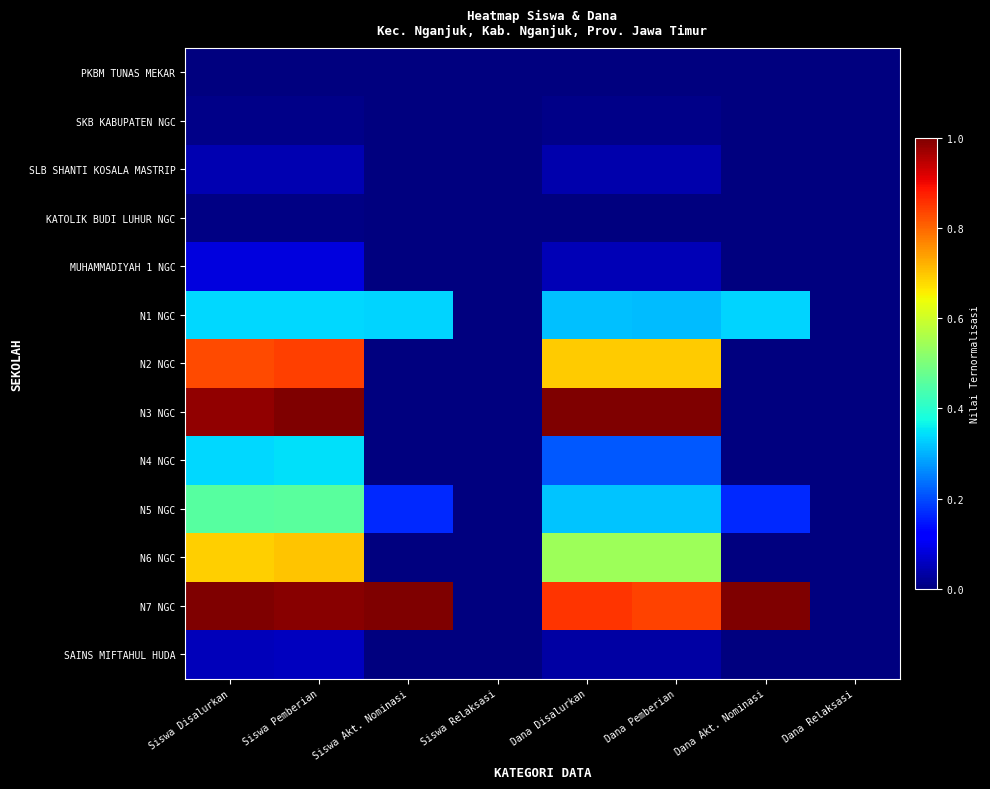

Reading left to right, transcribe all the data shown in this chart.

PKBM TUNAS MEKAR: Siswa Disalurkan=0.0	Siswa Pemberian=0.0	Siswa Akt. Nominasi=0.0	Siswa Relaksasi=0.0	Dana Disalurkan=0.0	Dana Pemberian=0.0	Dana Akt. Nominasi=0.0	Dana Relaksasi=0.0
SKB KABUPATEN NGC: Siswa Disalurkan=0.0	Siswa Pemberian=0.0	Siswa Akt. Nominasi=0.0	Siswa Relaksasi=0.0	Dana Disalurkan=0.0	Dana Pemberian=0.0	Dana Akt. Nominasi=0.0	Dana Relaksasi=0.0
SLB SHANTI KOSALA MASTRIP: Siswa Disalurkan=0.0	Siswa Pemberian=0.0	Siswa Akt. Nominasi=0.0	Siswa Relaksasi=0.0	Dana Disalurkan=0.0	Dana Pemberian=0.0	Dana Akt. Nominasi=0.0	Dana Relaksasi=0.0
KATOLIK BUDI LUHUR NGC: Siswa Disalurkan=0.0	Siswa Pemberian=0.0	Siswa Akt. Nominasi=0.0	Siswa Relaksasi=0.0	Dana Disalurkan=0.0	Dana Pemberian=0.0	Dana Akt. Nominasi=0.0	Dana Relaksasi=0.0
MUHAMMADIYAH 1 NGC: Siswa Disalurkan=0.1	Siswa Pemberian=0.1	Siswa Akt. Nominasi=0.0	Siswa Relaksasi=0.0	Dana Disalurkan=0.1	Dana Pemberian=0.1	Dana Akt. Nominasi=0.0	Dana Relaksasi=0.0
N1 NGC: Siswa Disalurkan=0.3	Siswa Pemberian=0.3	Siswa Akt. Nominasi=0.3	Siswa Relaksasi=0.0	Dana Disalurkan=0.3	Dana Pemberian=0.3	Dana Akt. Nominasi=0.3	Dana Relaksasi=0.0
N2 NGC: Siswa Disalurkan=0.8	Siswa Pemberian=0.8	Siswa Akt. Nominasi=0.0	Siswa Relaksasi=0.0	Dana Disalurkan=0.7	Dana Pemberian=0.7	Dana Akt. Nominasi=0.0	Dana Relaksasi=0.0
N3 NGC: Siswa Disalurkan=1.0	Siswa Pemberian=1.0	Siswa Akt. Nominasi=0.0	Siswa Relaksasi=0.0	Dana Disalurkan=1.0	Dana Pemberian=1.0	Dana Akt. Nominasi=0.0	Dana Relaksasi=0.0
N4 NGC: Siswa Disalurkan=0.3	Siswa Pemberian=0.3	Siswa Akt. Nominasi=0.0	Siswa Relaksasi=0.0	Dana Disalurkan=0.2	Dana Pemberian=0.2	Dana Akt. Nominasi=0.0	Dana Relaksasi=0.0
N5 NGC: Siswa Disalurkan=0.5	Siswa Pemberian=0.5	Siswa Akt. Nominasi=0.2	Siswa Relaksasi=0.0	Dana Disalurkan=0.3	Dana Pemberian=0.3	Dana Akt. Nominasi=0.2	Dana Relaksasi=0.0
N6 NGC: Siswa Disalurkan=0.7	Siswa Pemberian=0.7	Siswa Akt. Nominasi=0.0	Siswa Relaksasi=0.0	Dana Disalurkan=0.5	Dana Pemberian=0.5	Dana Akt. Nominasi=0.0	Dana Relaksasi=0.0
N7 NGC: Siswa Disalurkan=1.0	Siswa Pemberian=1.0	Siswa Akt. Nominasi=1.0	Siswa Relaksasi=0.0	Dana Disalurkan=0.9	Dana Pemberian=0.8	Dana Akt. Nominasi=1.0	Dana Relaksasi=0.0
SAINS MIFTAHUL HUDA: Siswa Disalurkan=0.1	Siswa Pemberian=0.1	Siswa Akt. Nominasi=0.0	Siswa Relaksasi=0.0	Dana Disalurkan=0.0	Dana Pemberian=0.0	Dana Akt. Nominasi=0.0	Dana Relaksasi=0.0